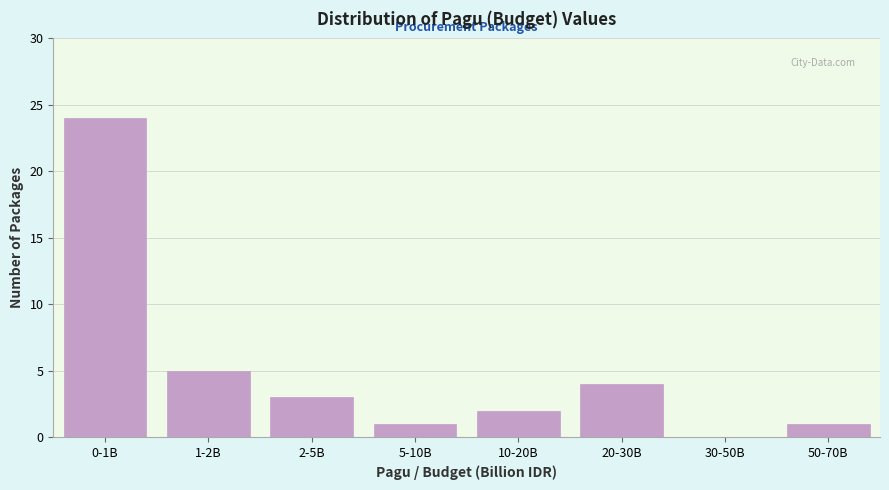

Reading left to right, extract all data points from this chart.

0-1B=24	1-2B=5	2-5B=3	5-10B=1	10-20B=2	20-30B=4	30-50B=0	50-70B=1